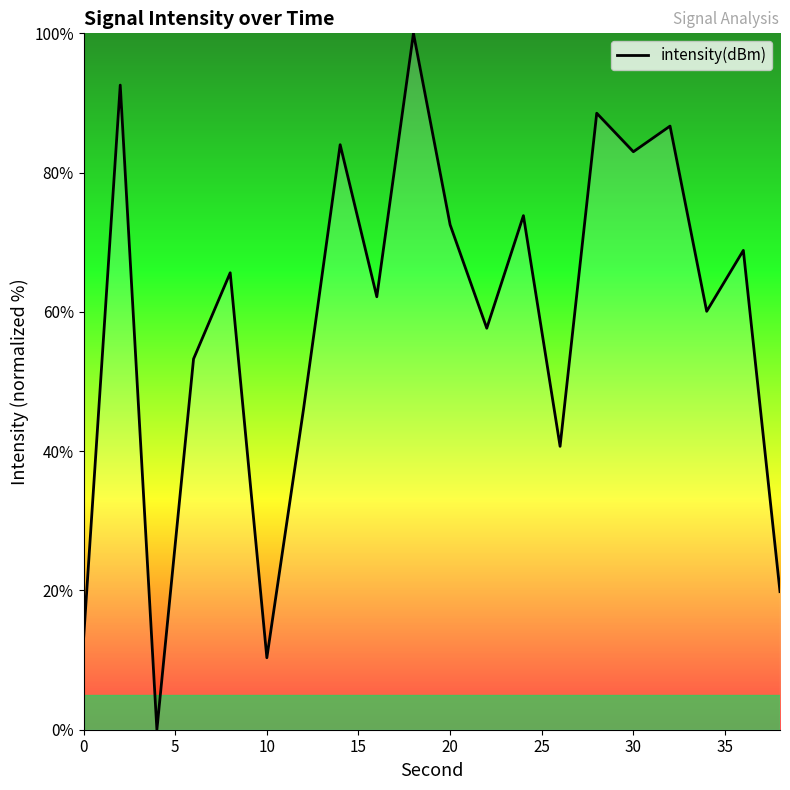

What is the difference between the maximum and minimum values?

100.0